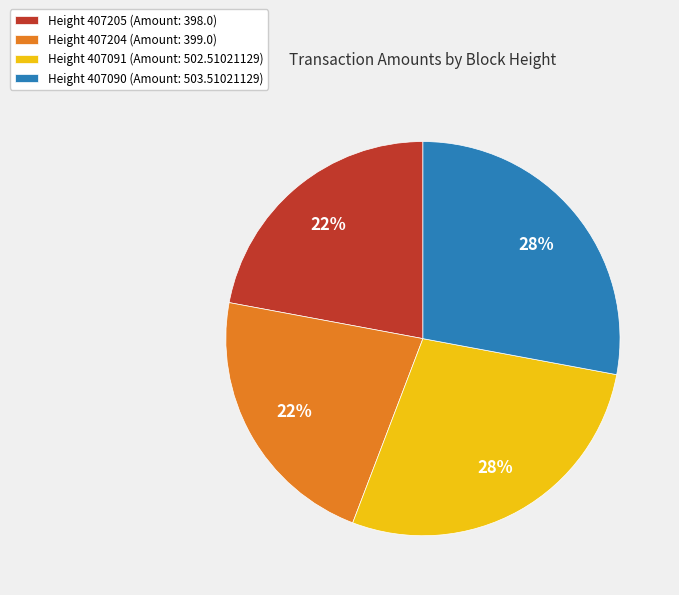

Between Height 407204 (Amount: 399.0) and Height 407090 (Amount: 503.51021129), which is larger?

Height 407090 (Amount: 503.51021129)